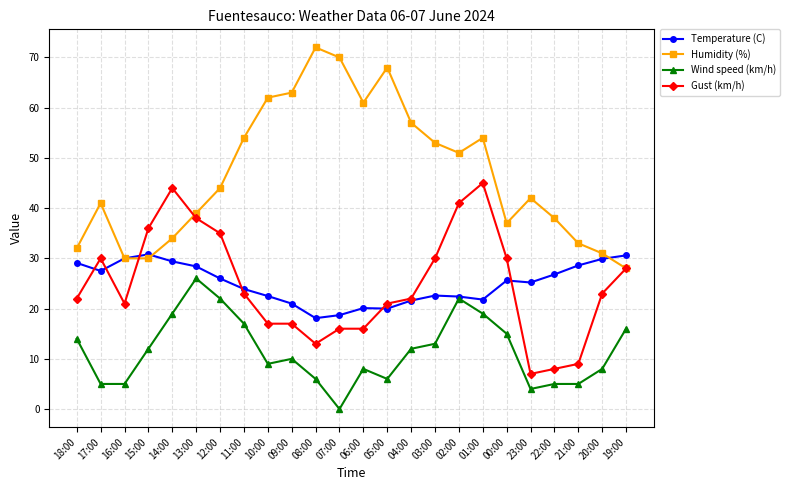

True or false: Humidity (%) and Wind speed (km/h) intersect in this chart.

False